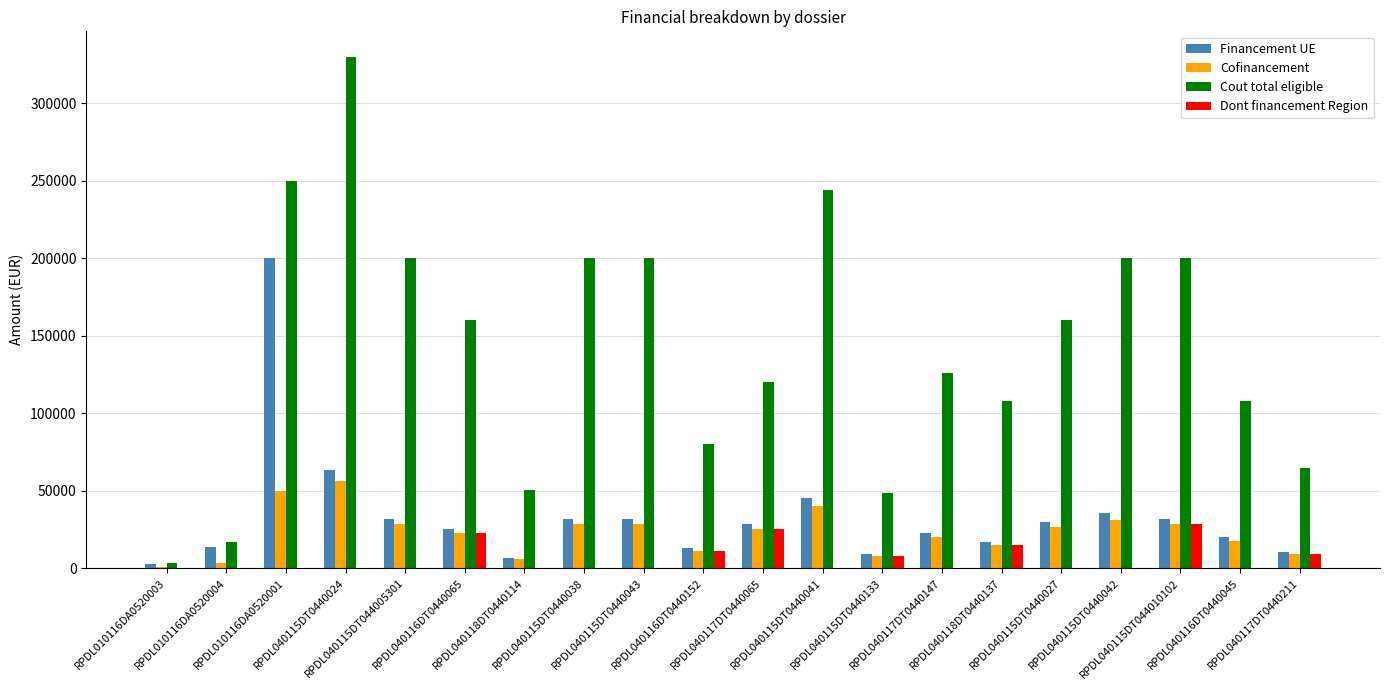

The Cofinancement series shows 8527.2 at RPDL040115DT0440038. True or false?

False